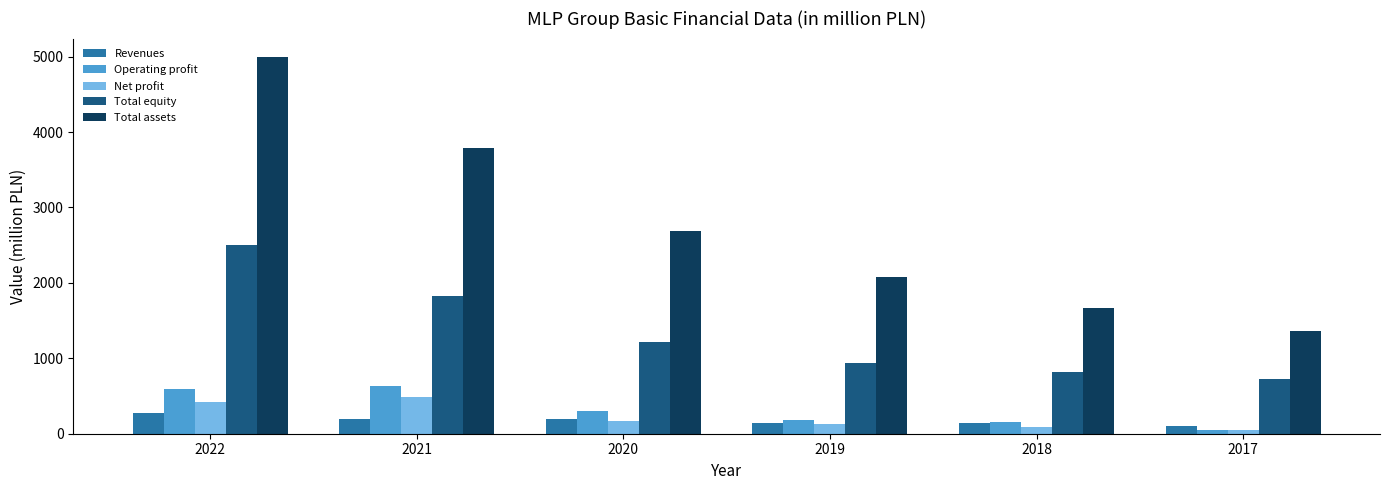

Between 2020 and 2018, which series saw the biggest shift?

Total assets